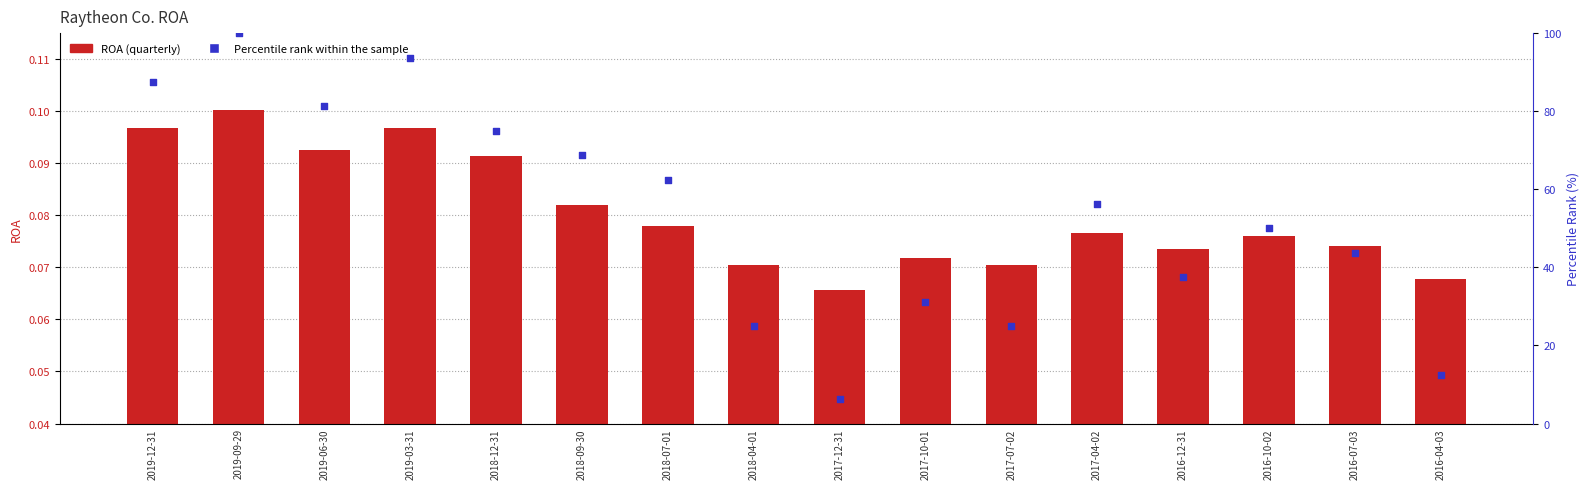

Which series reaches the maximum Y coordinate?

Percentile rank within the sample